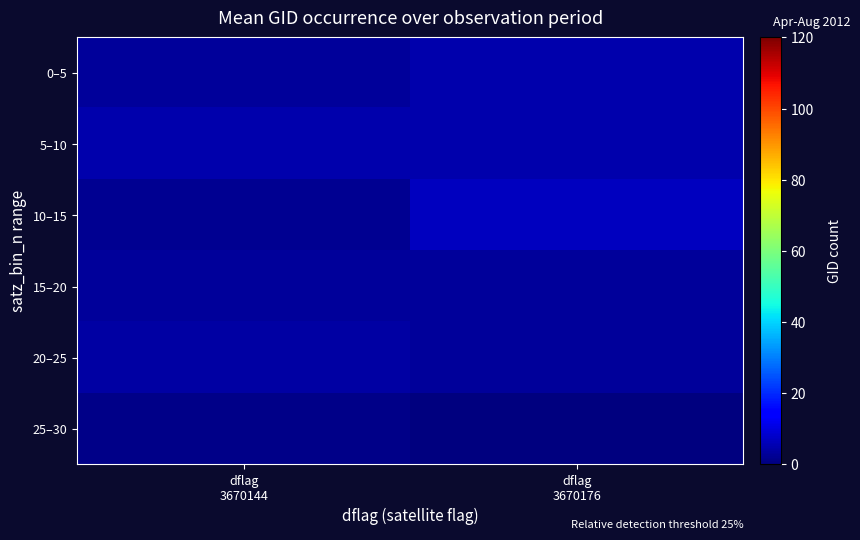

Which label corresponds to the smallest value in the chart?

dflag
3670176